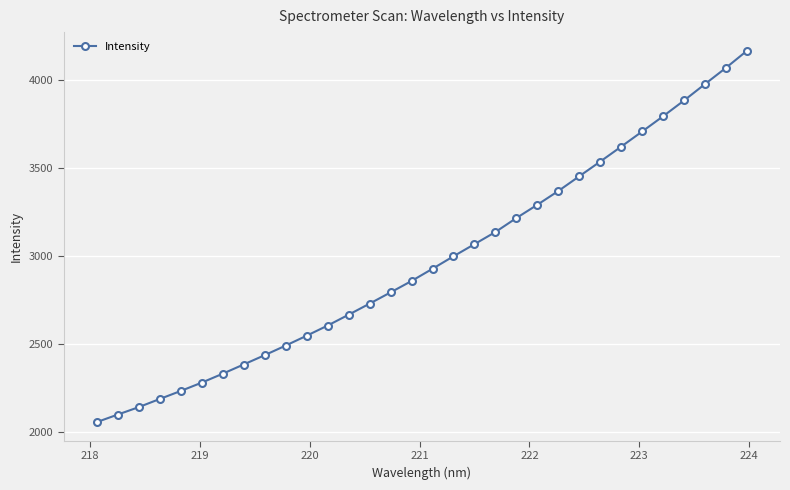

How many values are below 2929?

16